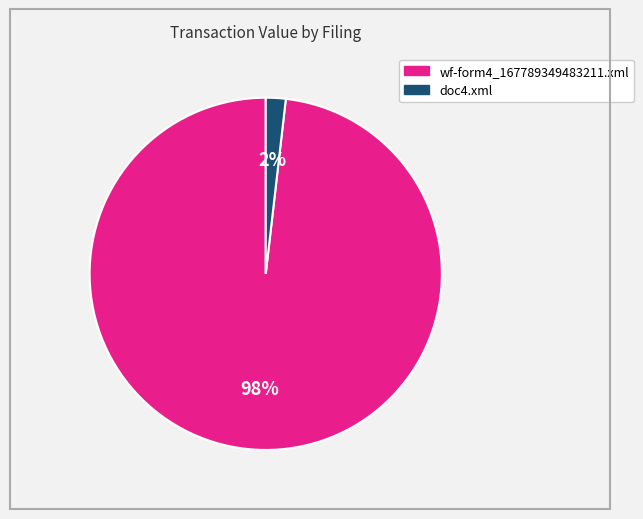

Is it true that wf-form4_167789349483211.xml is 86% of the pie?

False